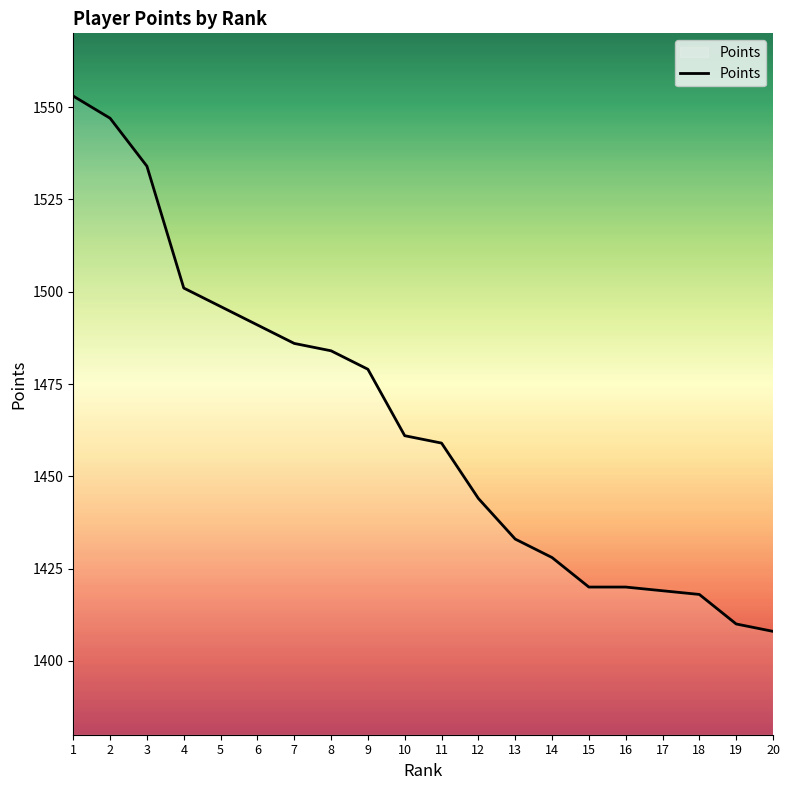

What is the sum of the values at 4 and 1?

3054